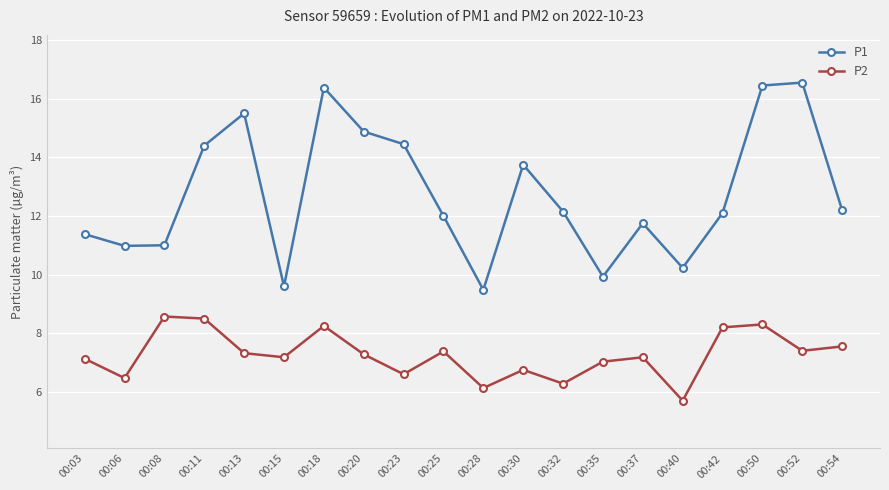

At which label does P1 first exceed 12?

00:11